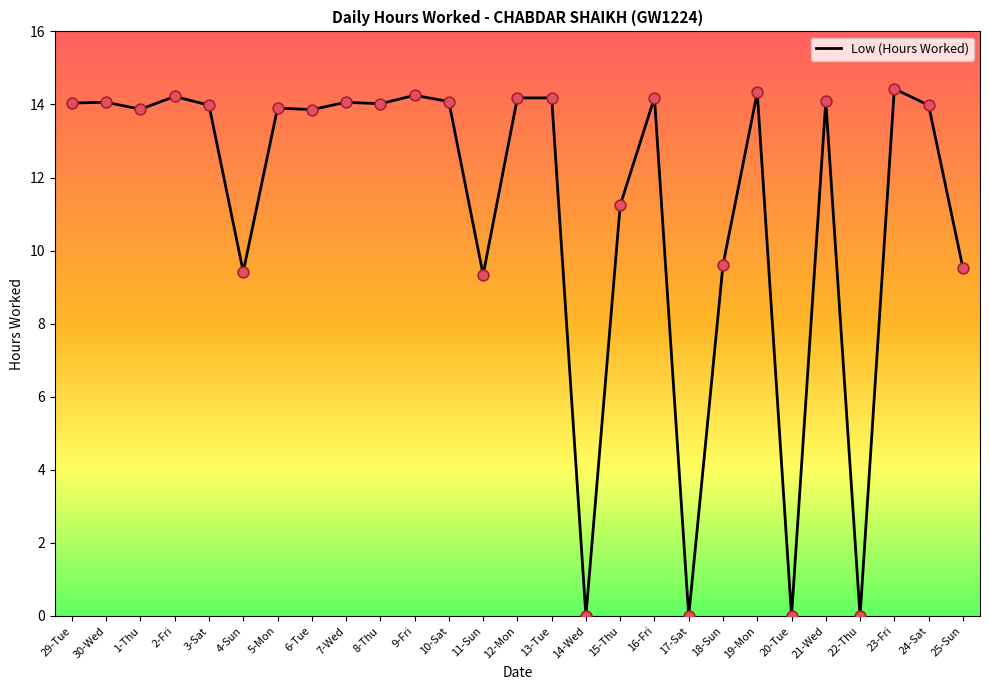

Approximately how many times larger is the value at 24-Sat compared to 7-Wed?

1.0